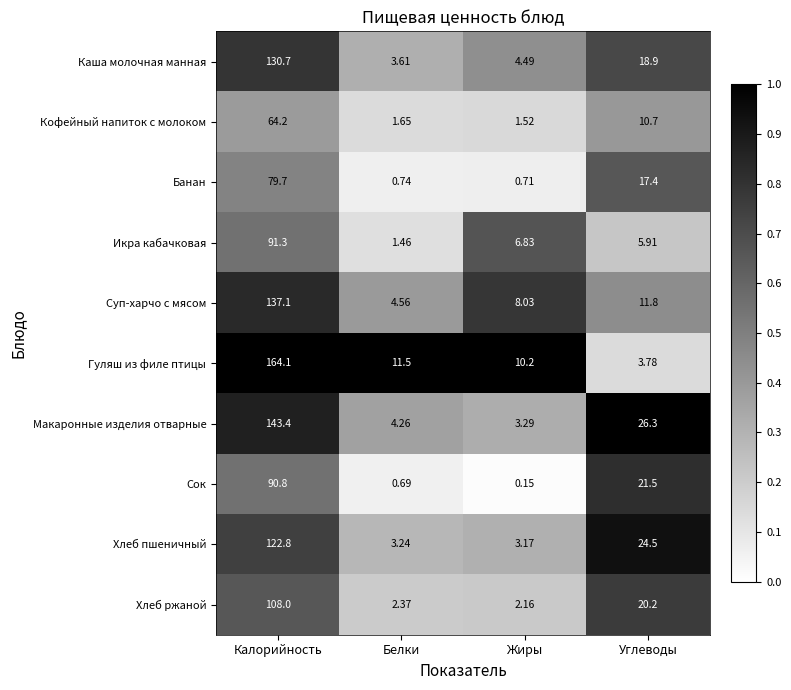

At Жиры, list the series in order from smallest to largest.

Сок, Банан, Кофейный напиток с молоком, Хлеб ржаной, Хлеб пшеничный, Макаронные изделия отварные, Каша молочная манная, Икра кабачковая, Суп-харчо с мясом, Гуляш из филе птицы